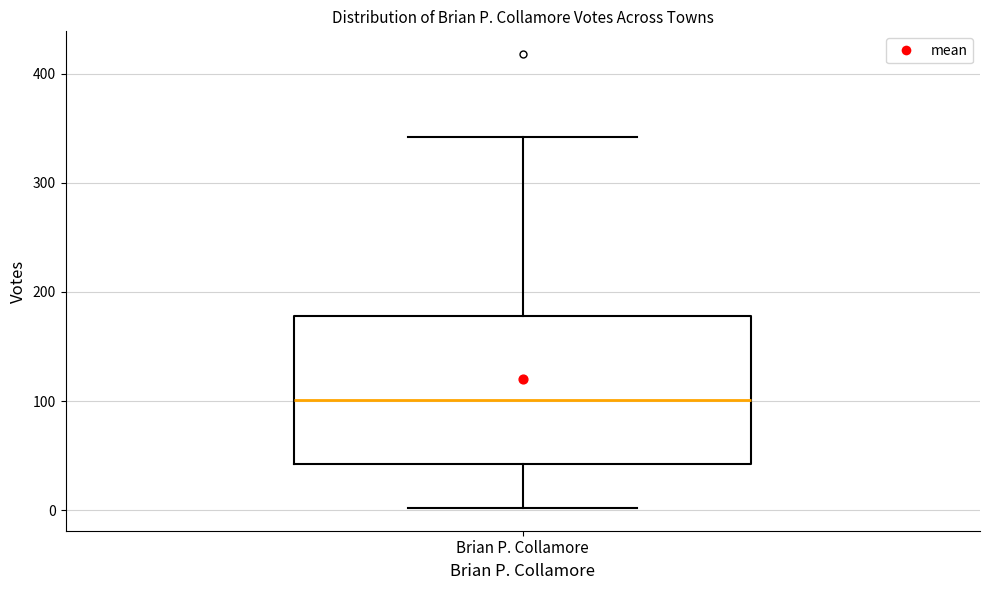

Where does the lower whisker of the box for Brian P. Collamore end on the y-axis? The values are not printed on the chart, so give them approximately, as read against the axis.

0